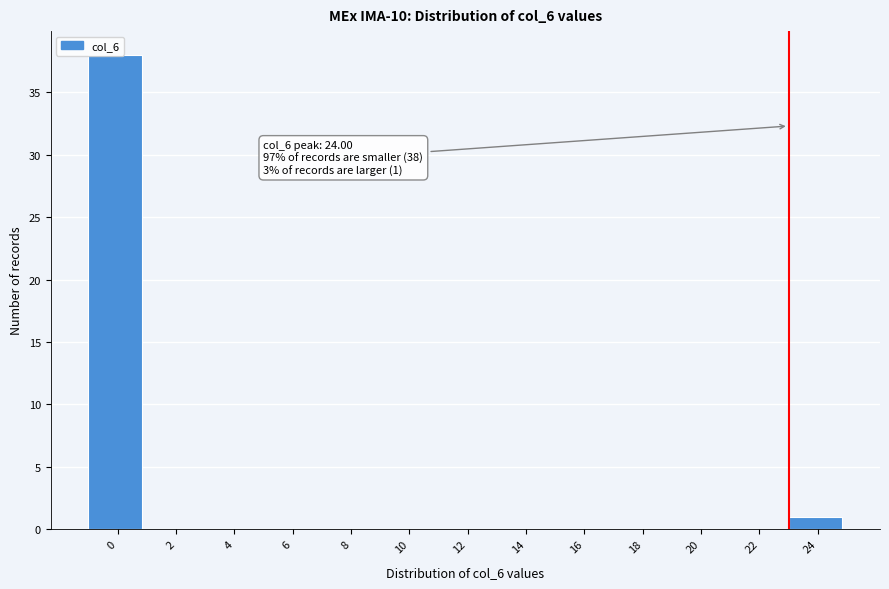

At which label is the value closest to 19?

24